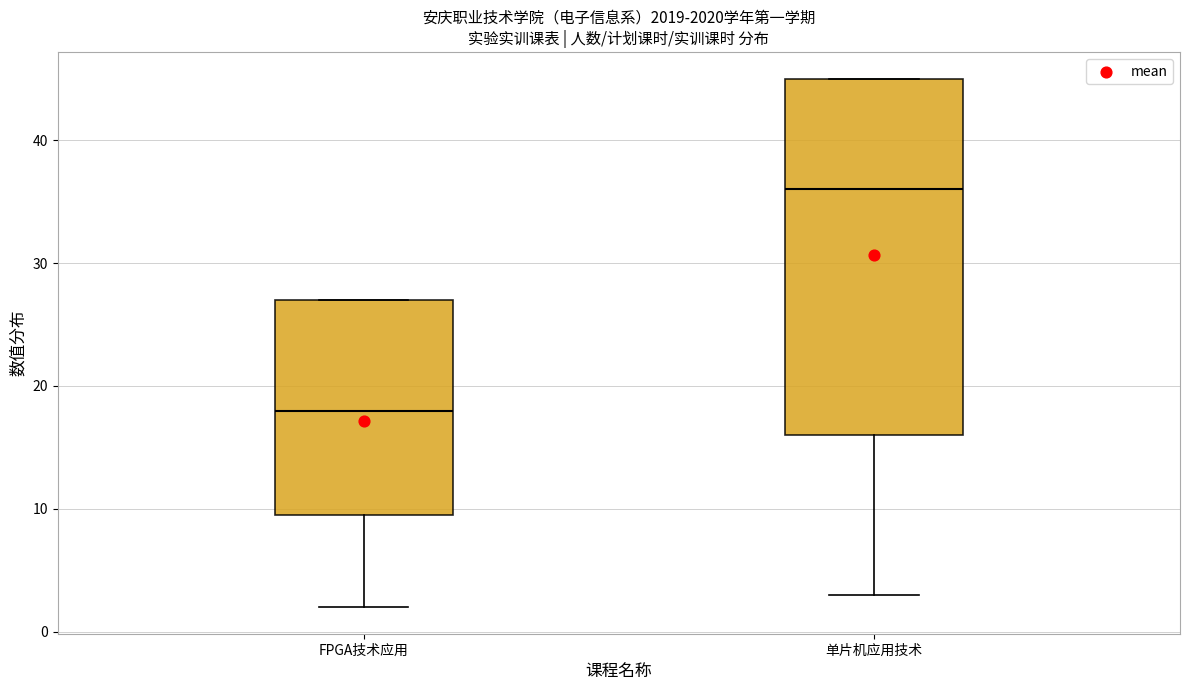

Which box is the tallest, from its lower edge to its upper edge?

单片机应用技术